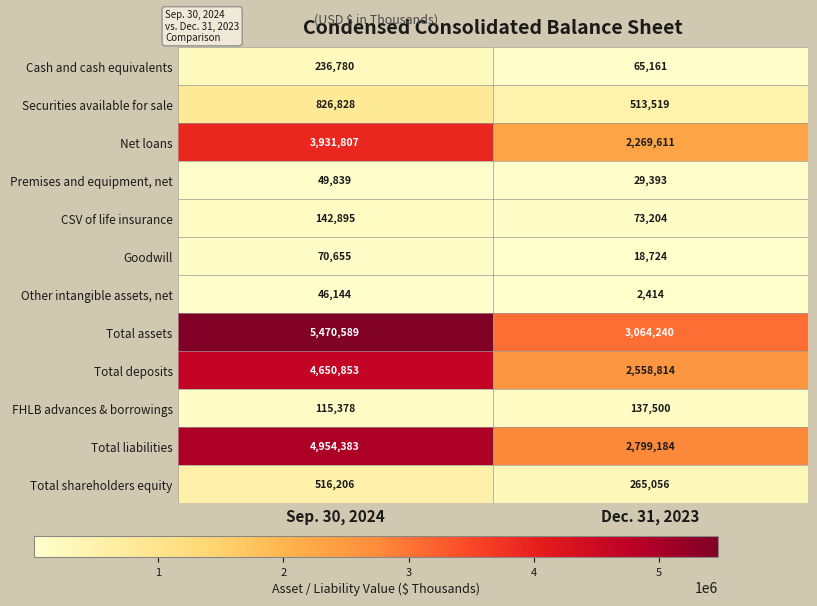

Is it true that CSV of life insurance equals 142895 at Sep. 30, 2024?

True